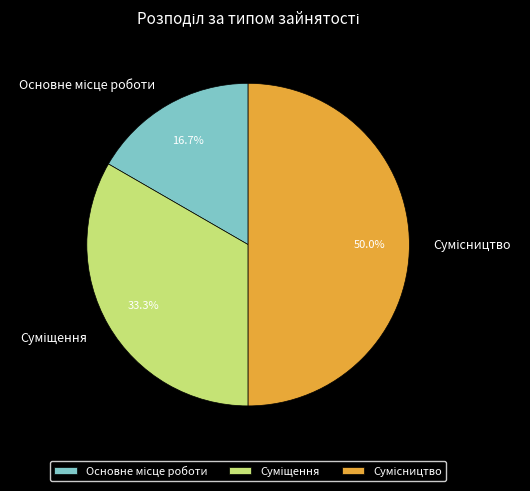

How many segments does this pie chart have?

3